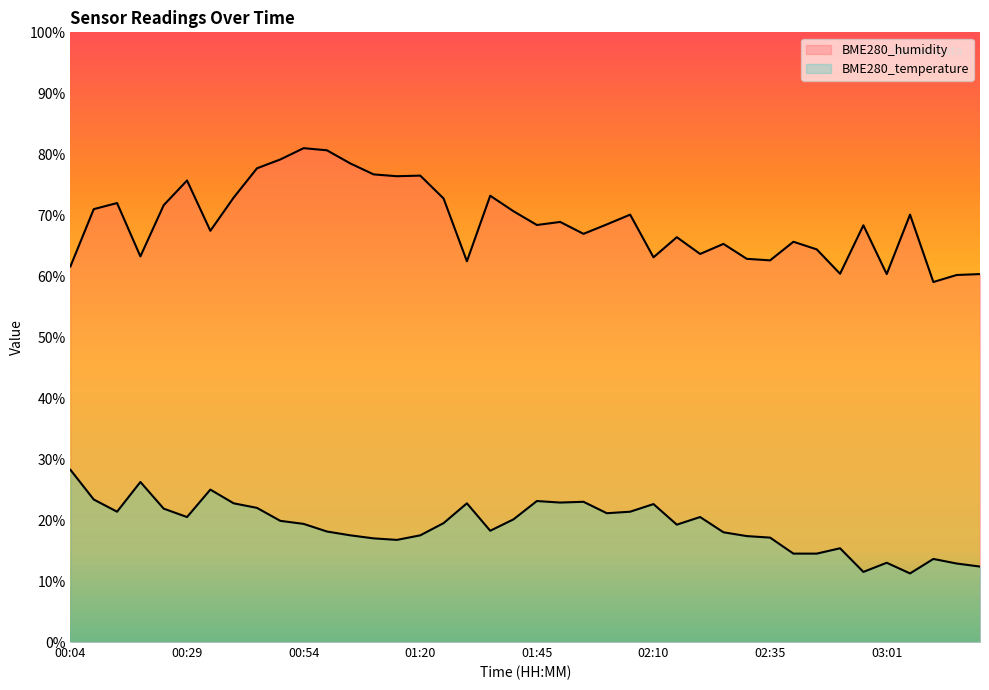

At which category is the sum across all series the highest?

00:54